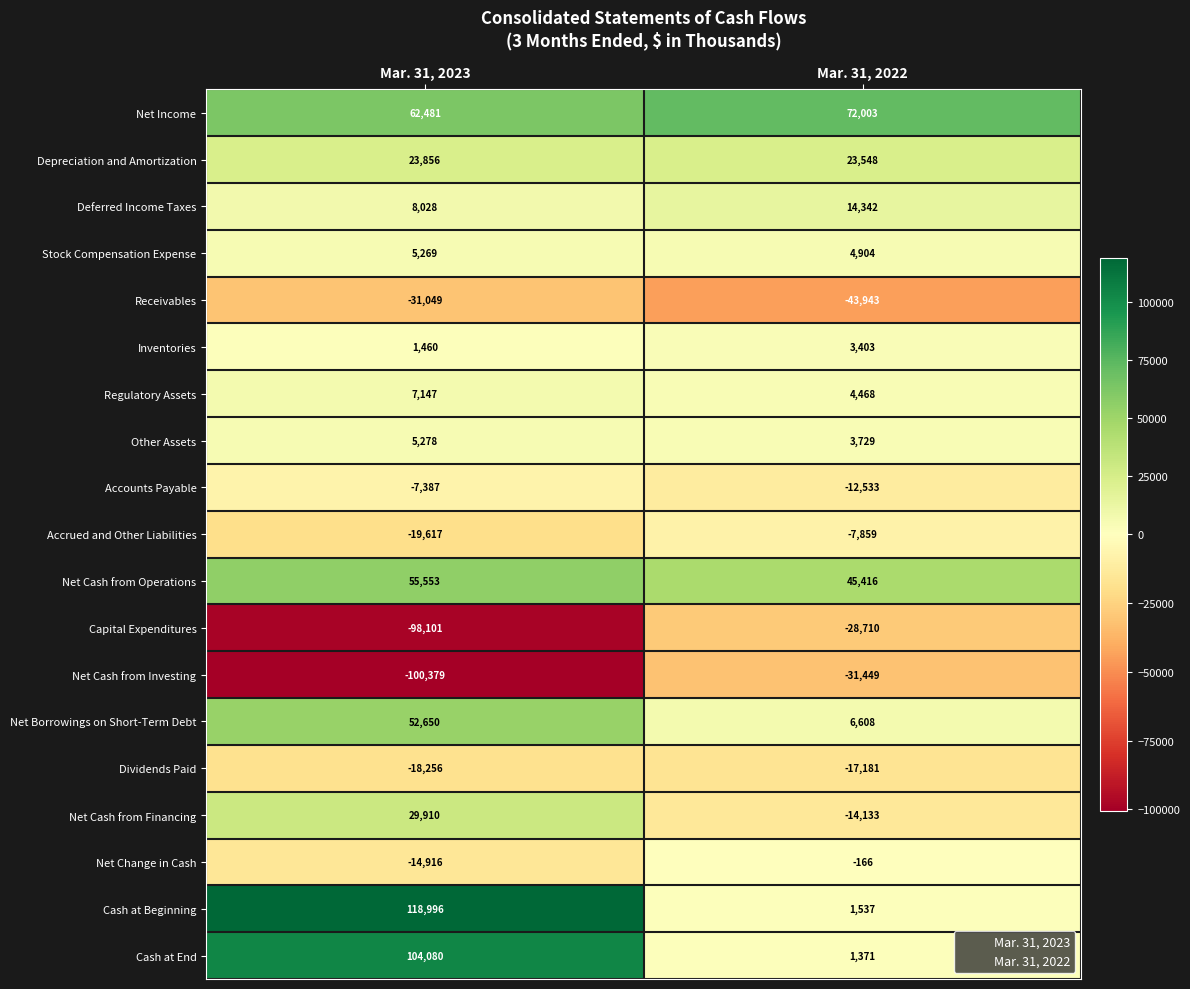

At Mar. 31, 2023, list the series in order from largest to smallest.

Cash at Beginning, Cash at End, Net Income, Net Cash from Operations, Net Borrowings on Short-Term Debt, Net Cash from Financing, Depreciation and Amortization, Deferred Income Taxes, Regulatory Assets, Other Assets, Stock Compensation Expense, Inventories, Accounts Payable, Net Change in Cash, Dividends Paid, Accrued and Other Liabilities, Receivables, Capital Expenditures, Net Cash from Investing